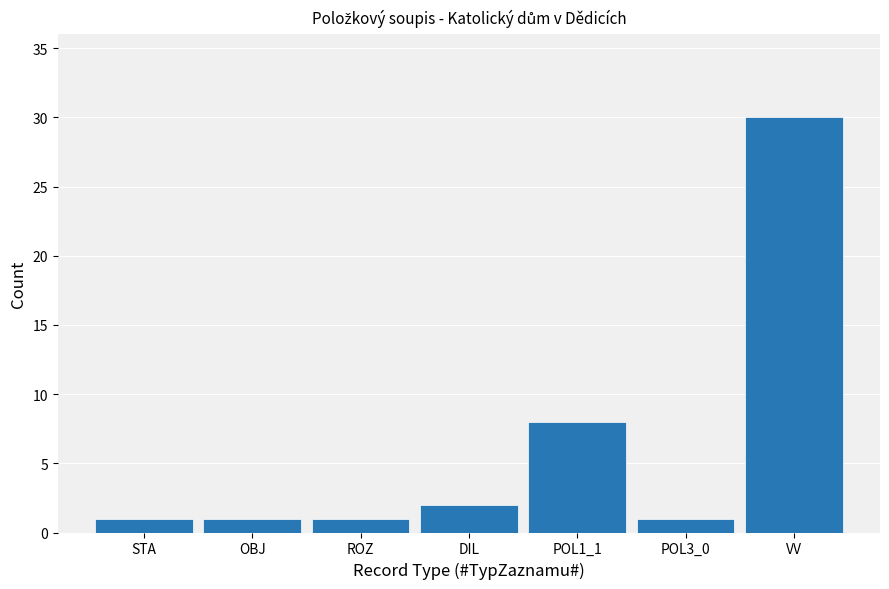

Reading left to right, what are all the values shown in this chart?

1	1	1	2	8	1	30